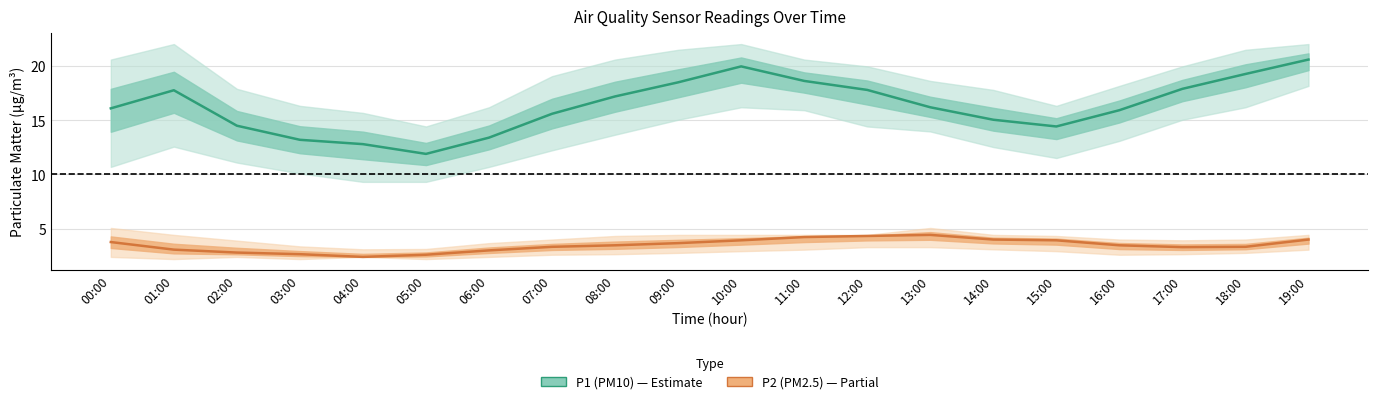

Is the value of P2 (PM2.5) at 15:00 greater than the value of P1 (PM10) at 07:00?

No